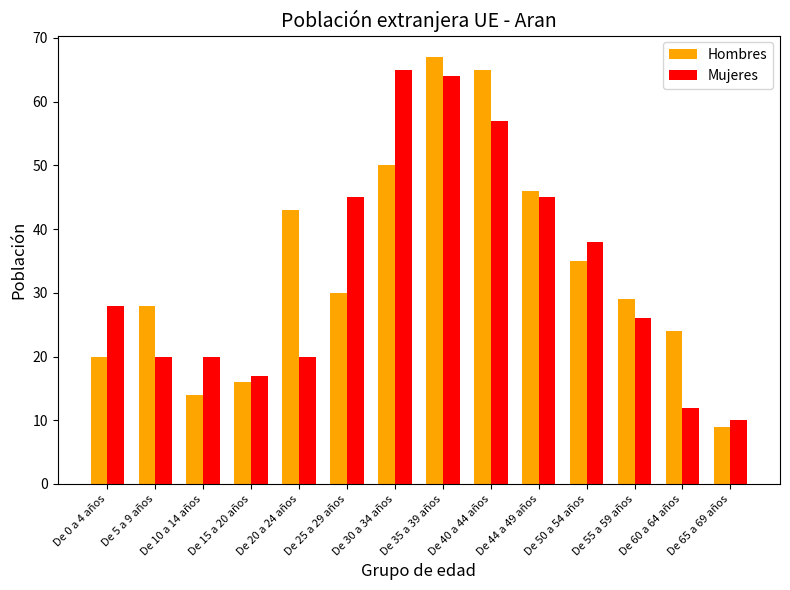

Reading right to left, transcribe all the data shown in this chart.

Hombres: 9	24	29	35	46	65	67	50	30	43	16	14	28	20
Mujeres: 10	12	26	38	45	57	64	65	45	20	17	20	20	28